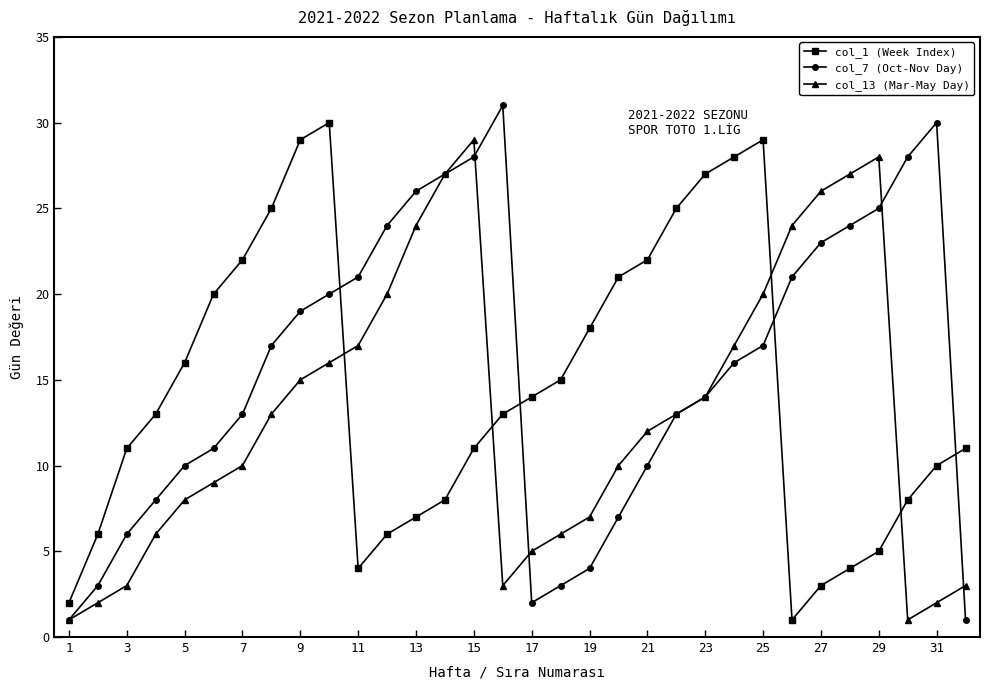

How many values in the col_7 (Oct-Nov Day) series are below 17?

16